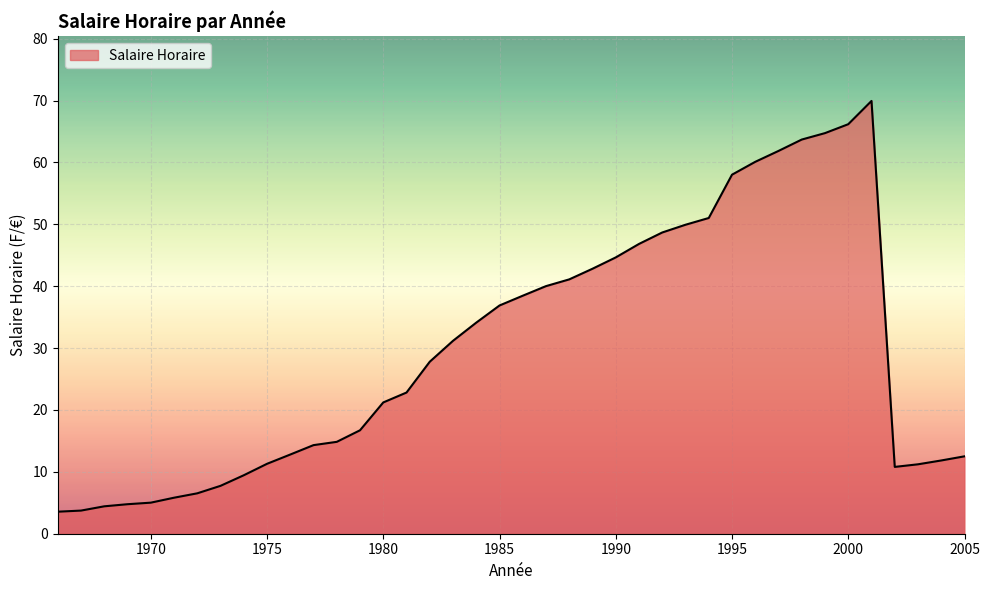

What is the difference between the maximum and minimum values?

66.4